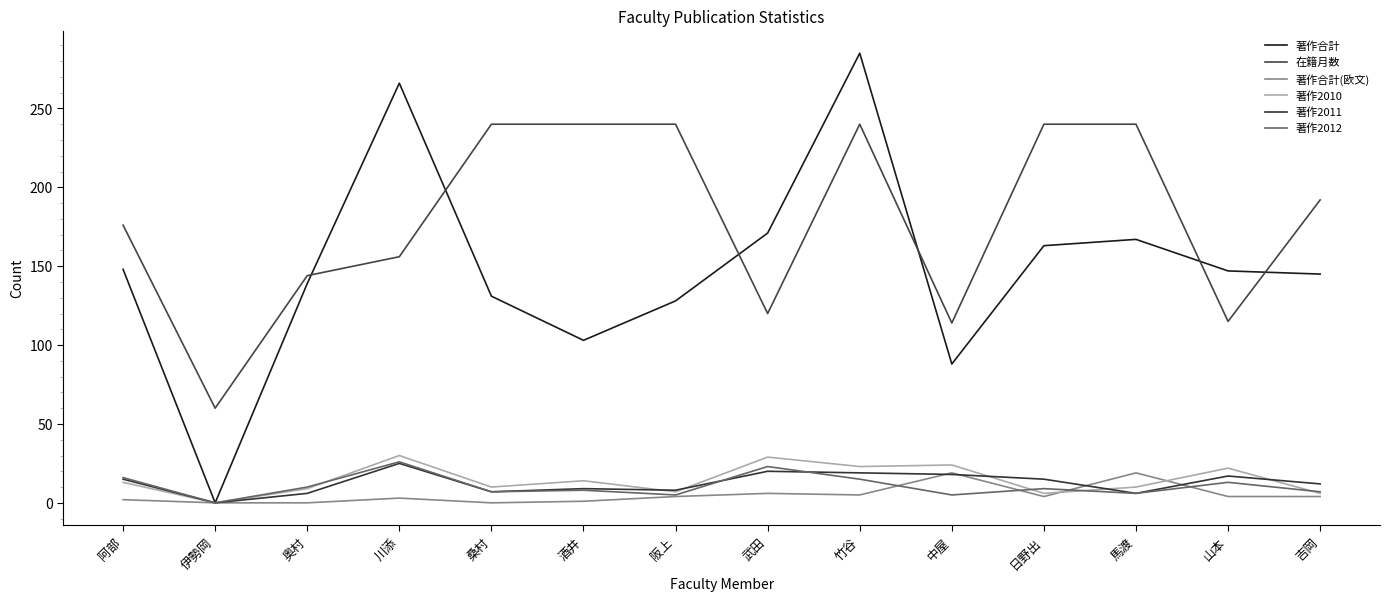

What is the value of the 著作2012 point at the 1st from the left?

16